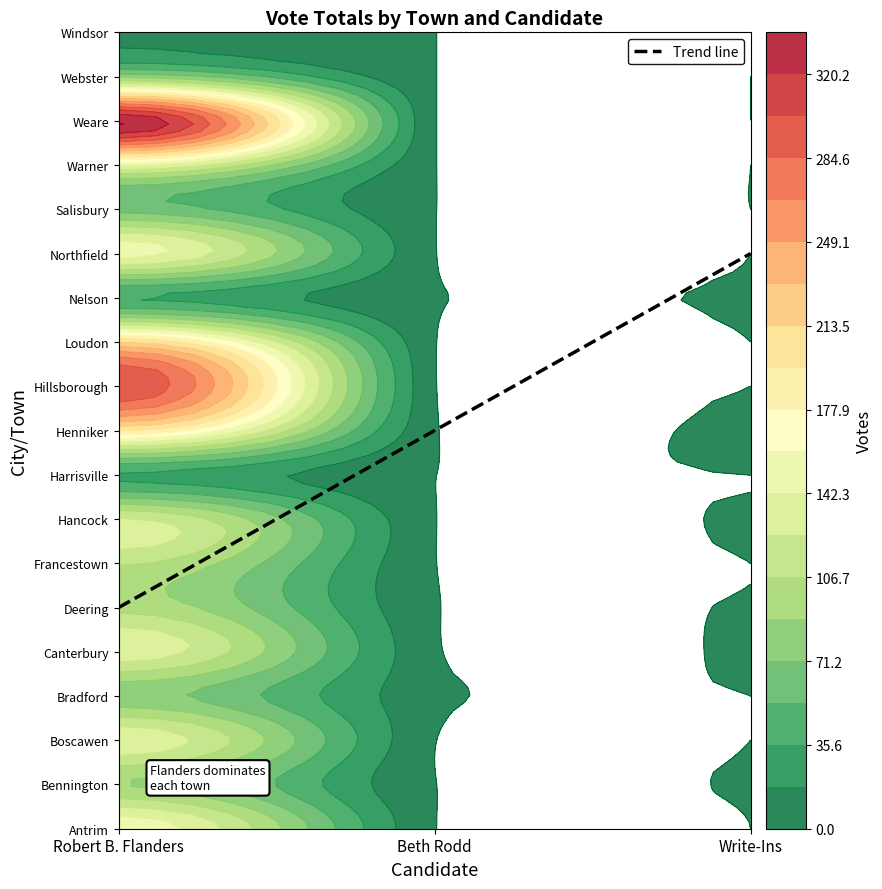

Between Warner and Hillsborough, which is larger?

Hillsborough